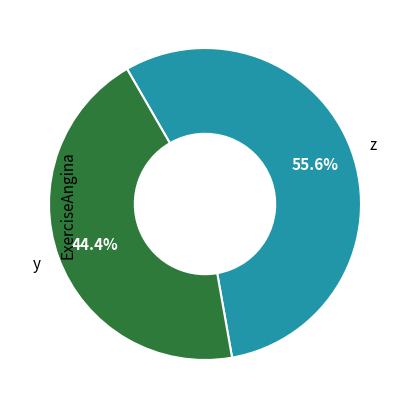

Which category accounts for the majority?

z